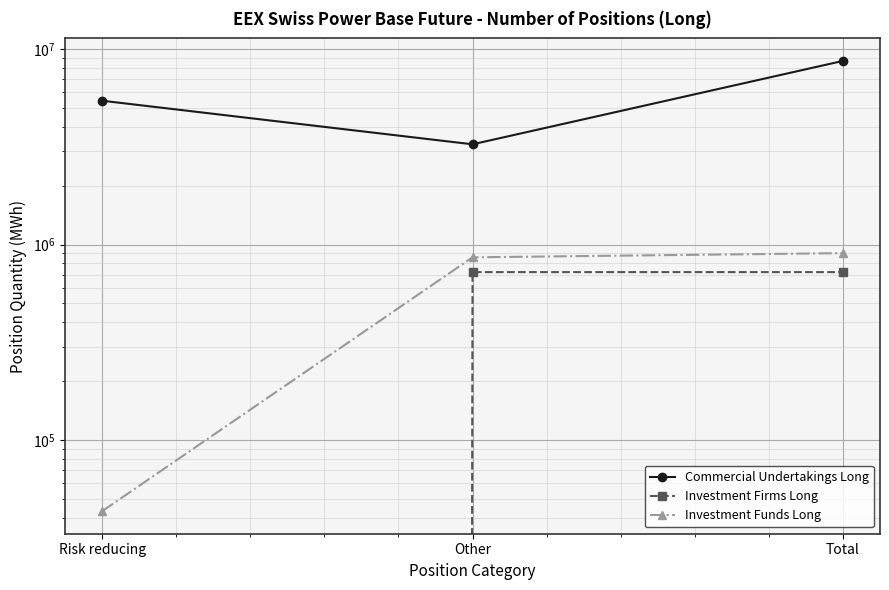

What position from the right is Other?

2